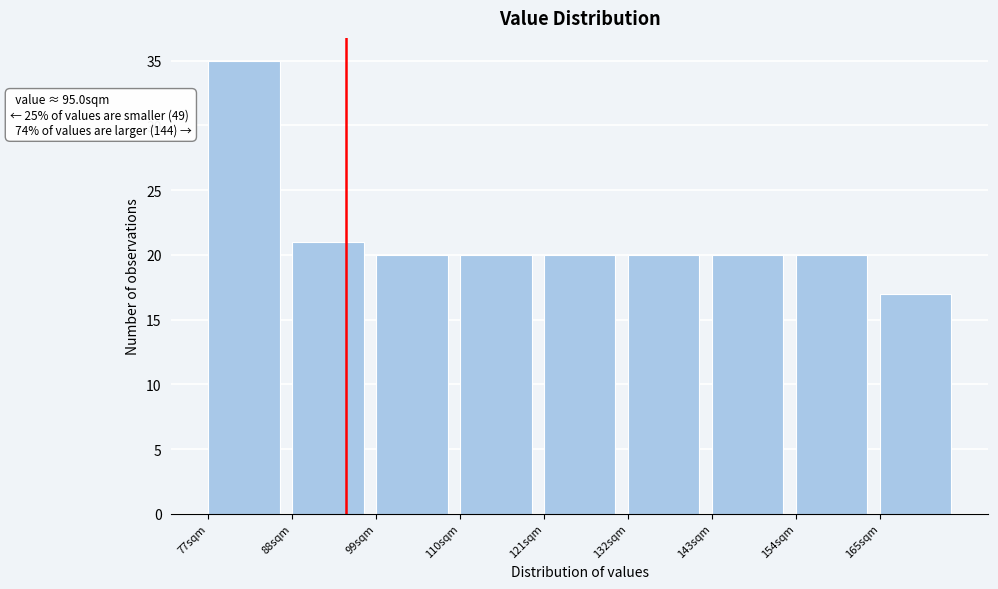

Over which range of the x-axis is the bar tallest?

77 to 88